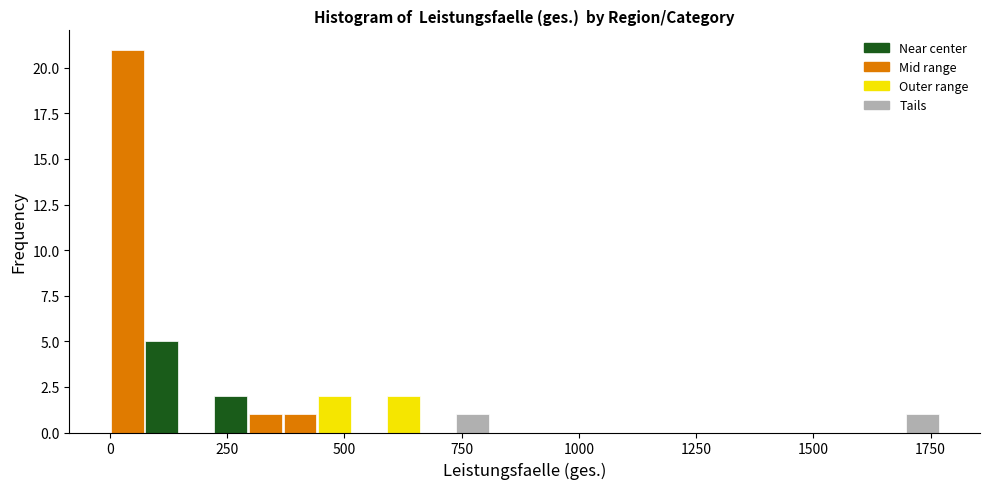

Around what value on the x-axis is the tallest bar? Give the approximate position of its centre, as read against the axis.

50